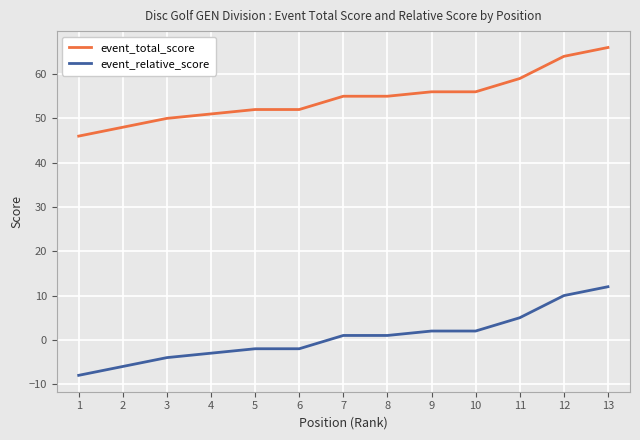

How many values in event_relative_score are below zero?

6